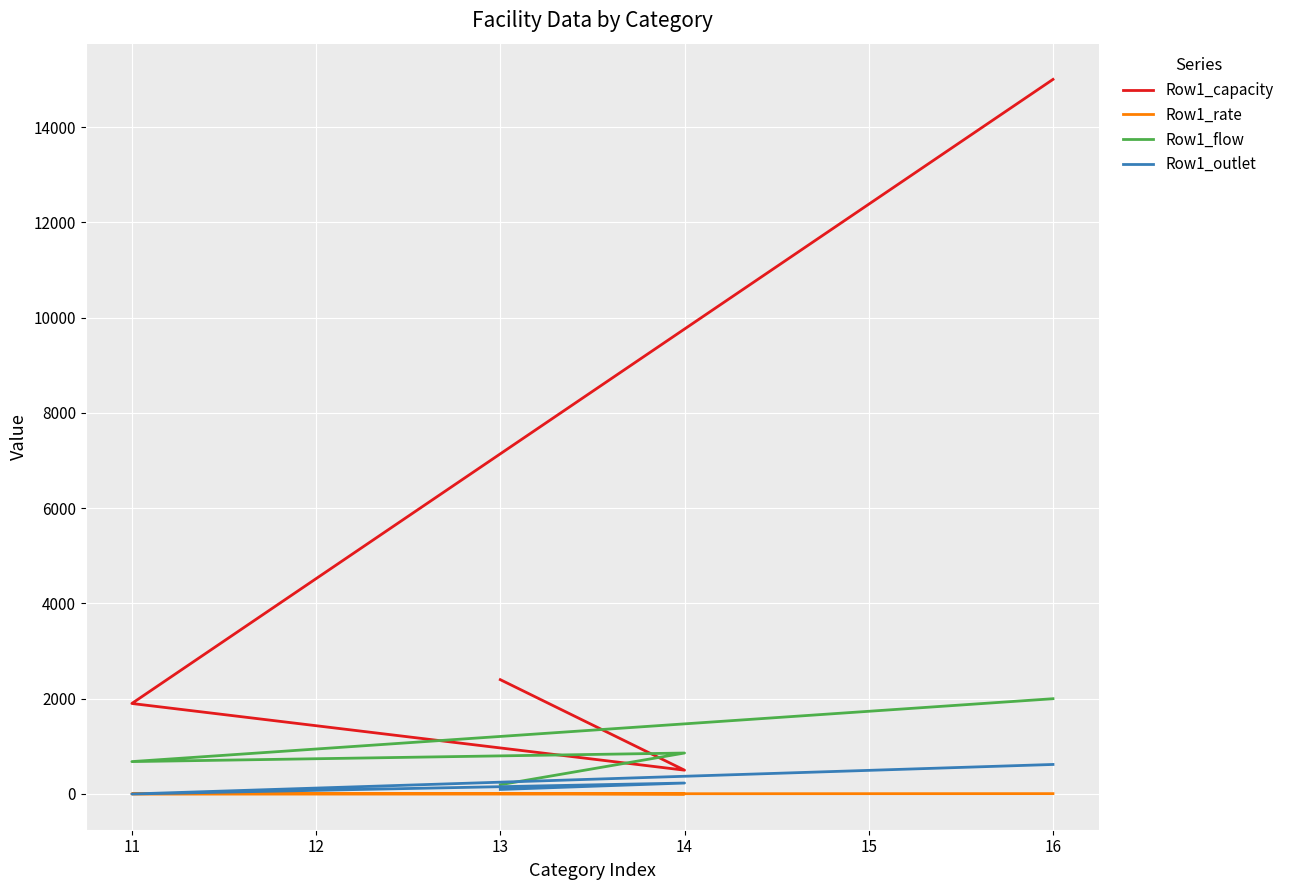

Count the number of categories in the chart.

4